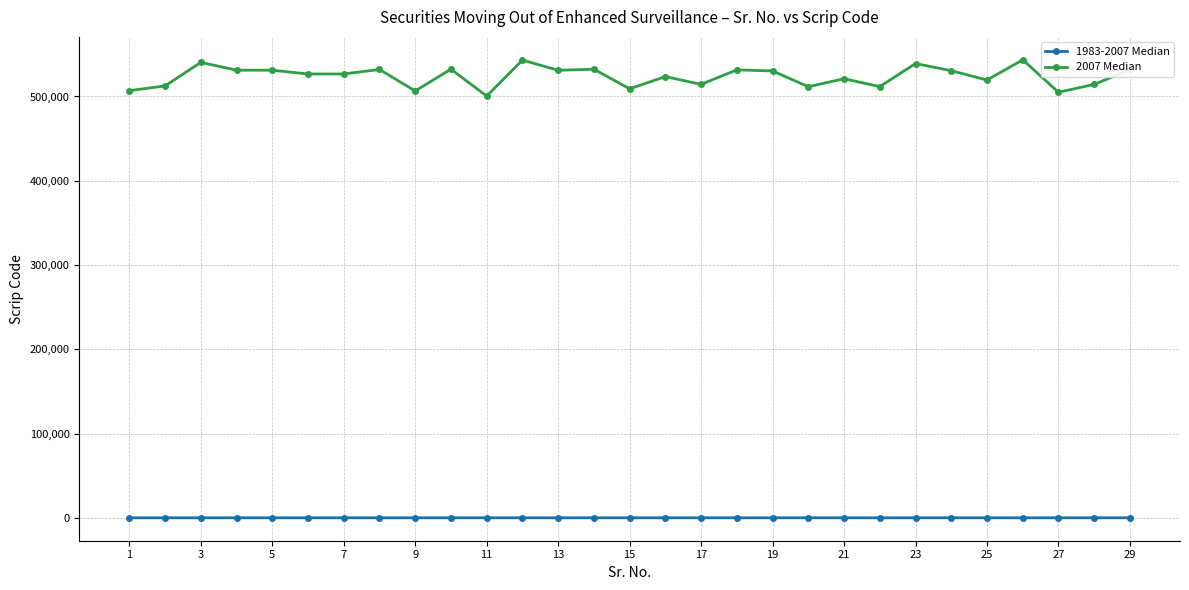

List the series in order of their peak value, lowest first.

1983-2007 Median, 2007 Median